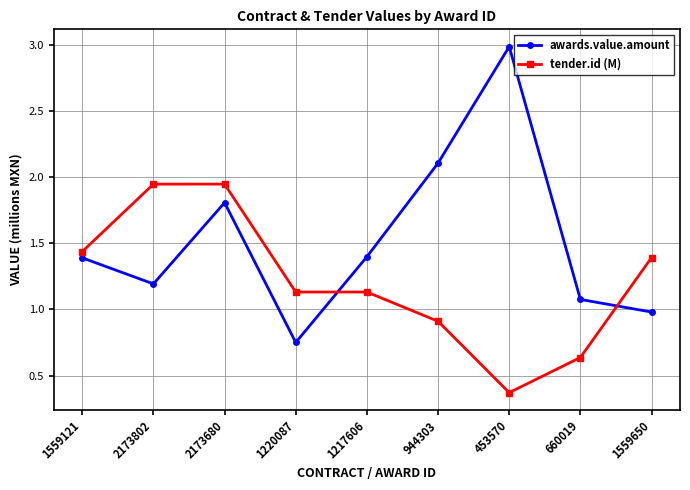

What is the label of the 7th point from the left?

453570